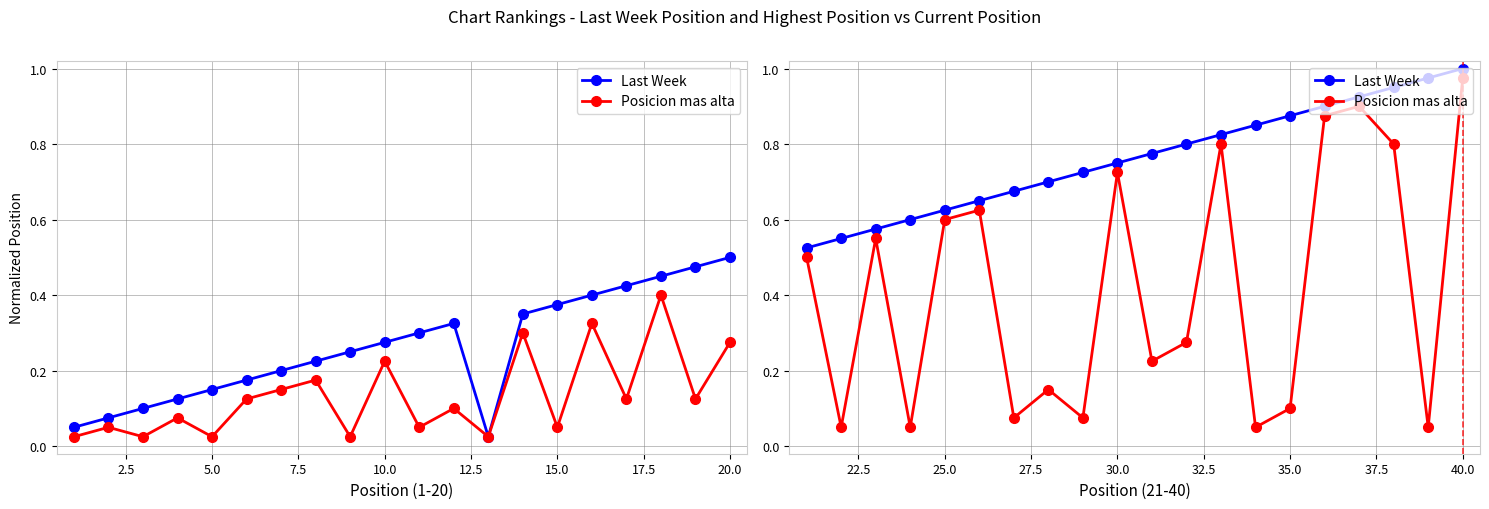

Rank the series at 30.0 from highest to lowest value.

Last Week, Posicion mas alta